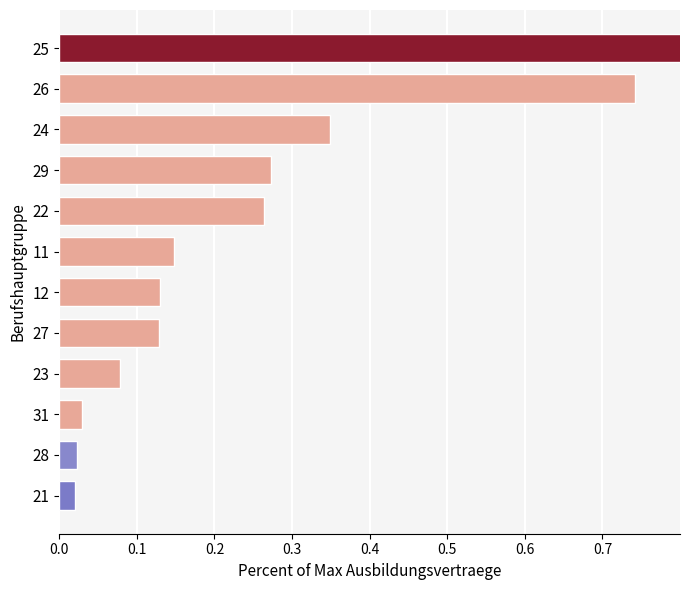

The chart shows a value of 0.1 at 27. True or false?

True